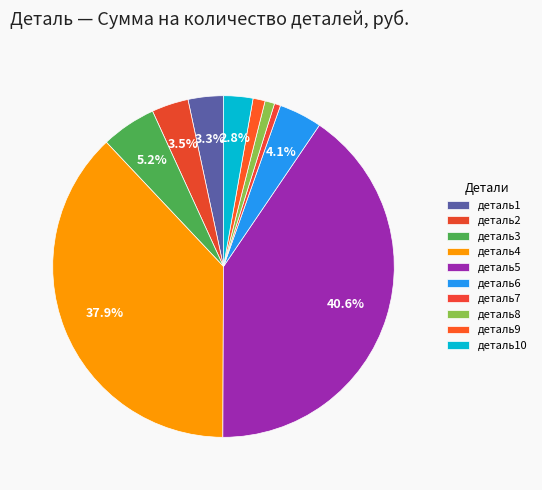

To the nearest percent, what is the average slice percentage?

10%